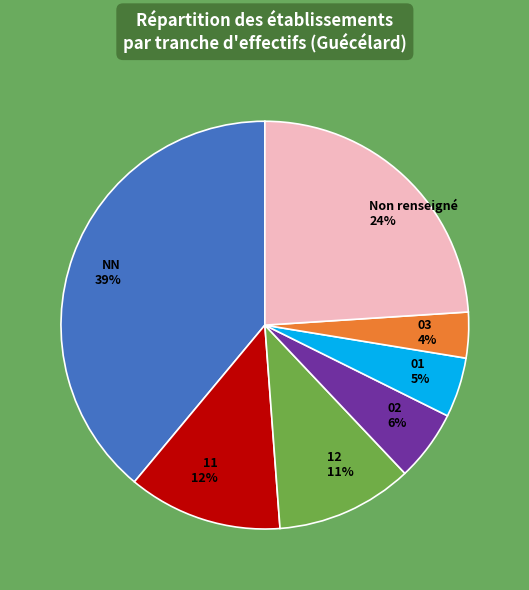

Between Non renseigné and NN, which is larger?

NN